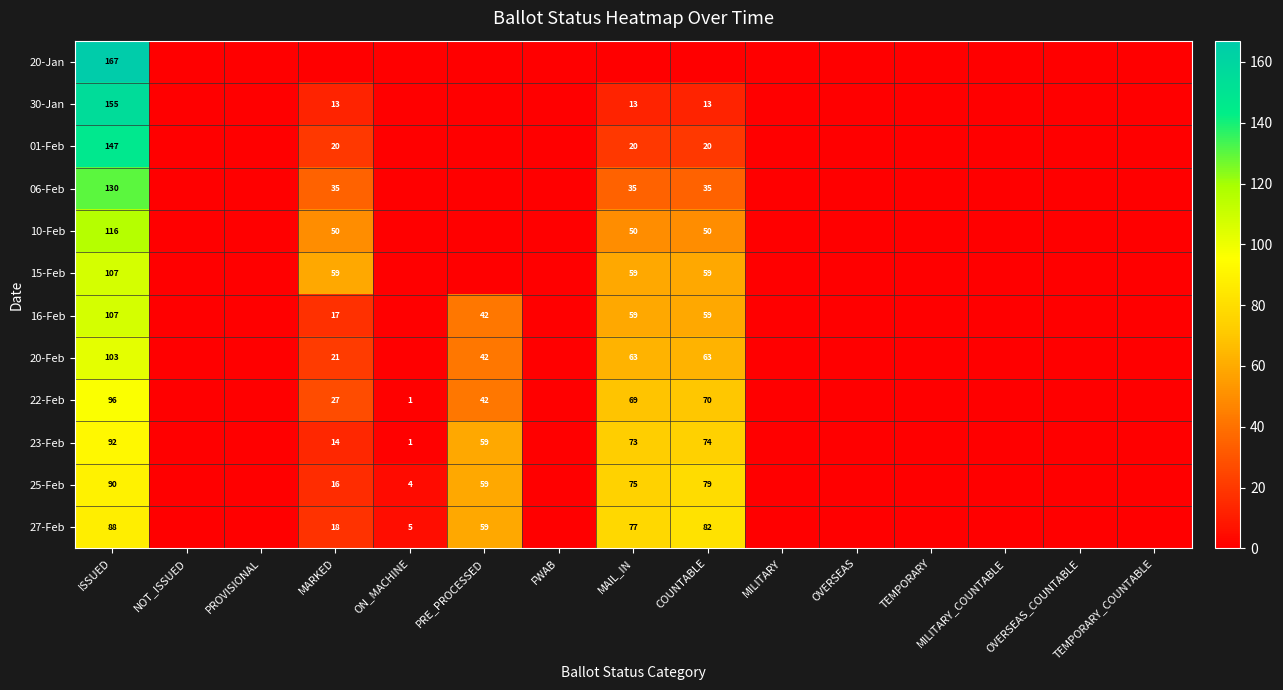

The value of 06-Feb at MAIL_IN is 15. True or false?

False